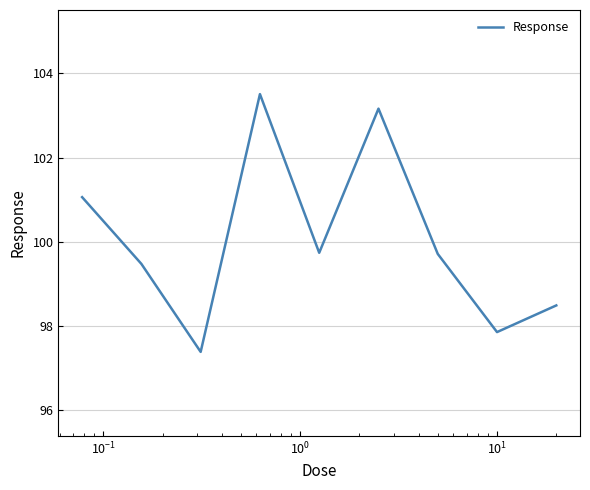

What is the greatest value displayed?

103.5